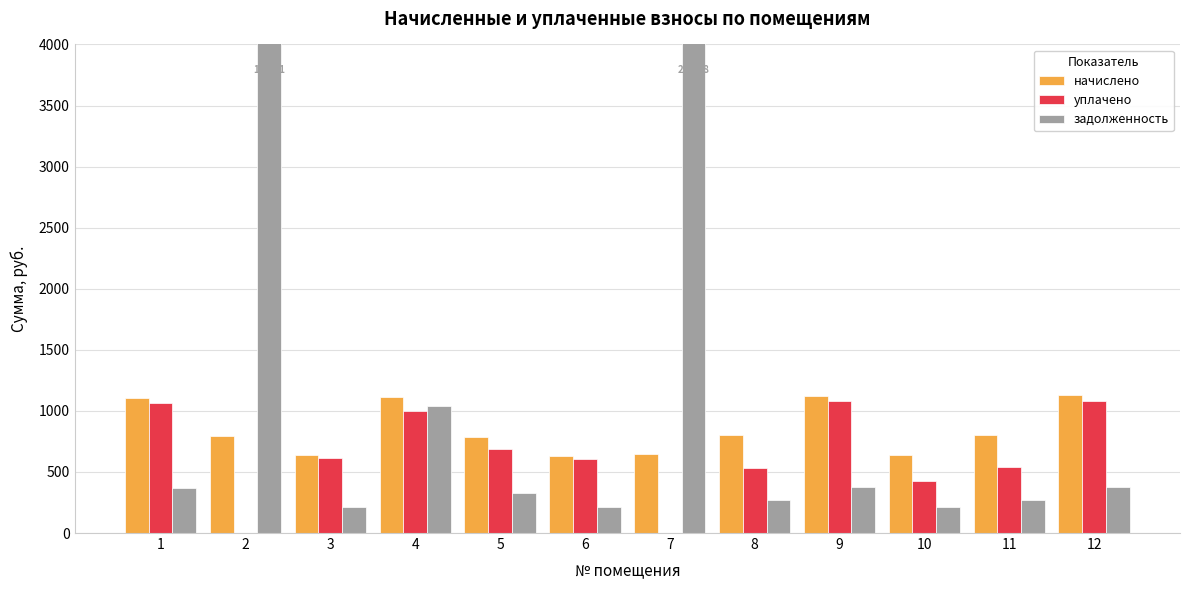

What is the value of the задолженность bar at the 9th from the left?

374.8